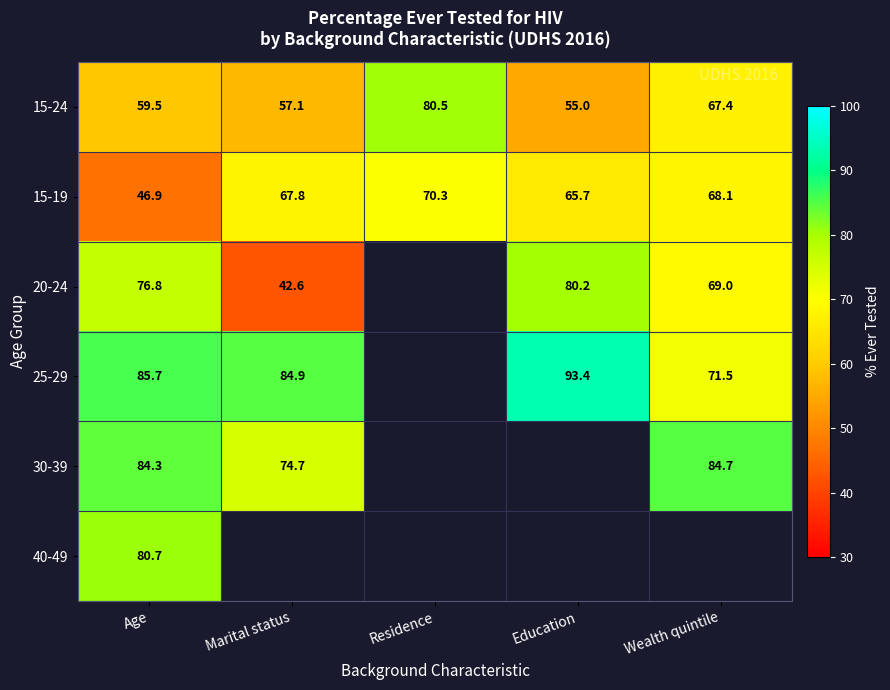

What is the average value of the 15-24 series?

63.9